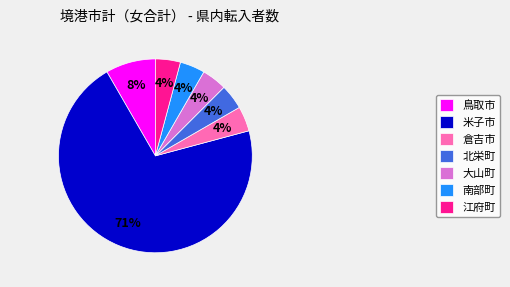

Is it true that 北栄町 is 18% of the pie?

False